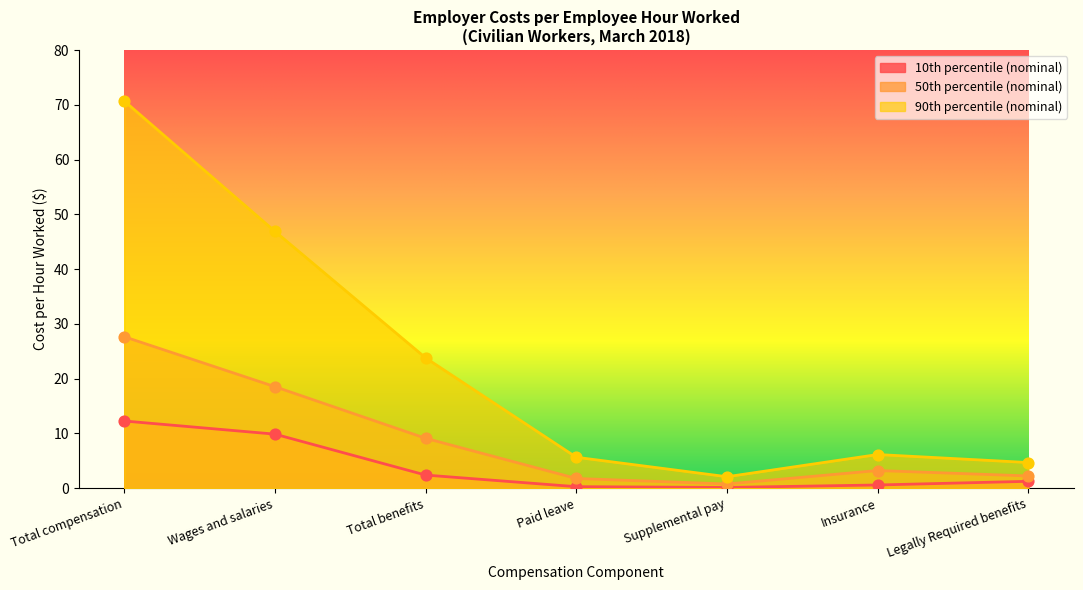

What is the total value across all series at Paid leave?

7.7